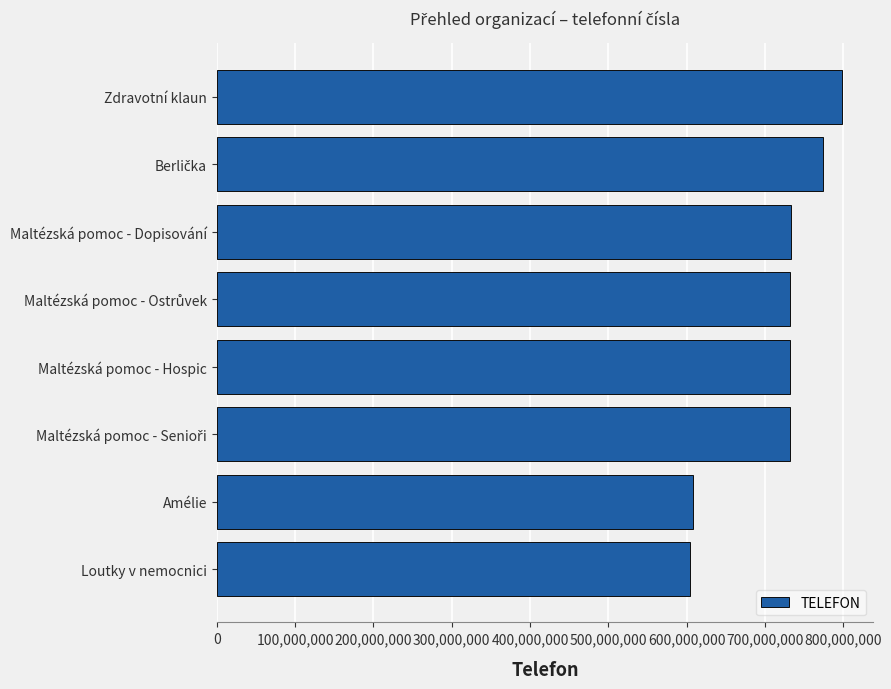

What is the minimum value shown in the chart?

603864595